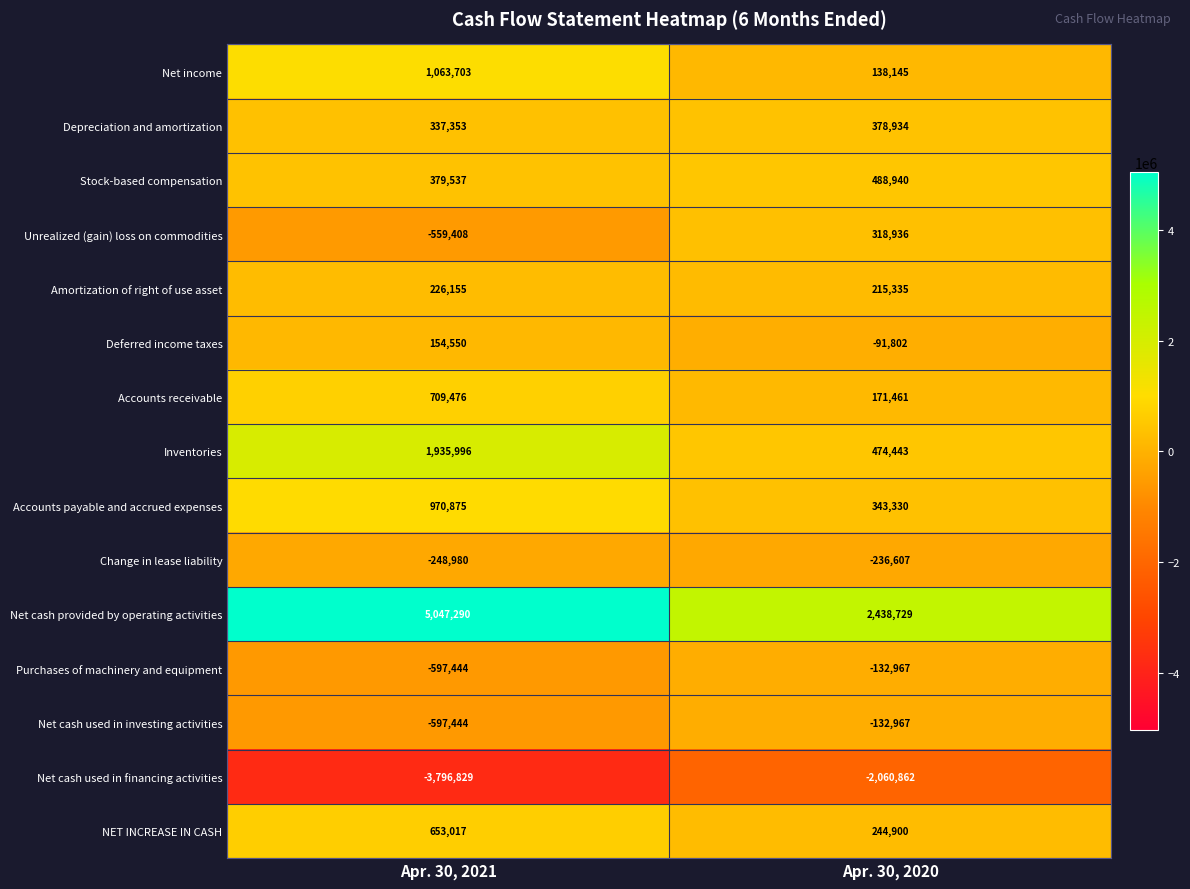

What is the spread (max minus min) of values at Apr. 30, 2021?

8844119